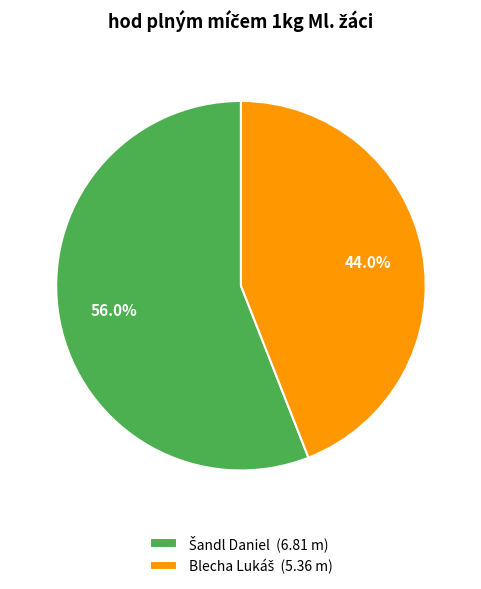

How many segments does this pie chart have?

2